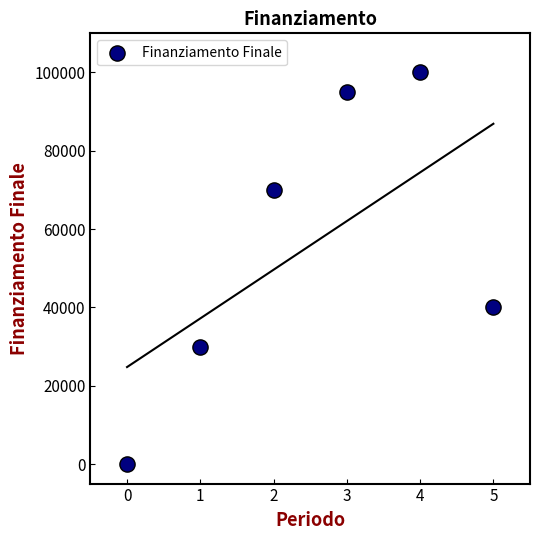

What Y value in the scatter plot is closest to 50000?

40000